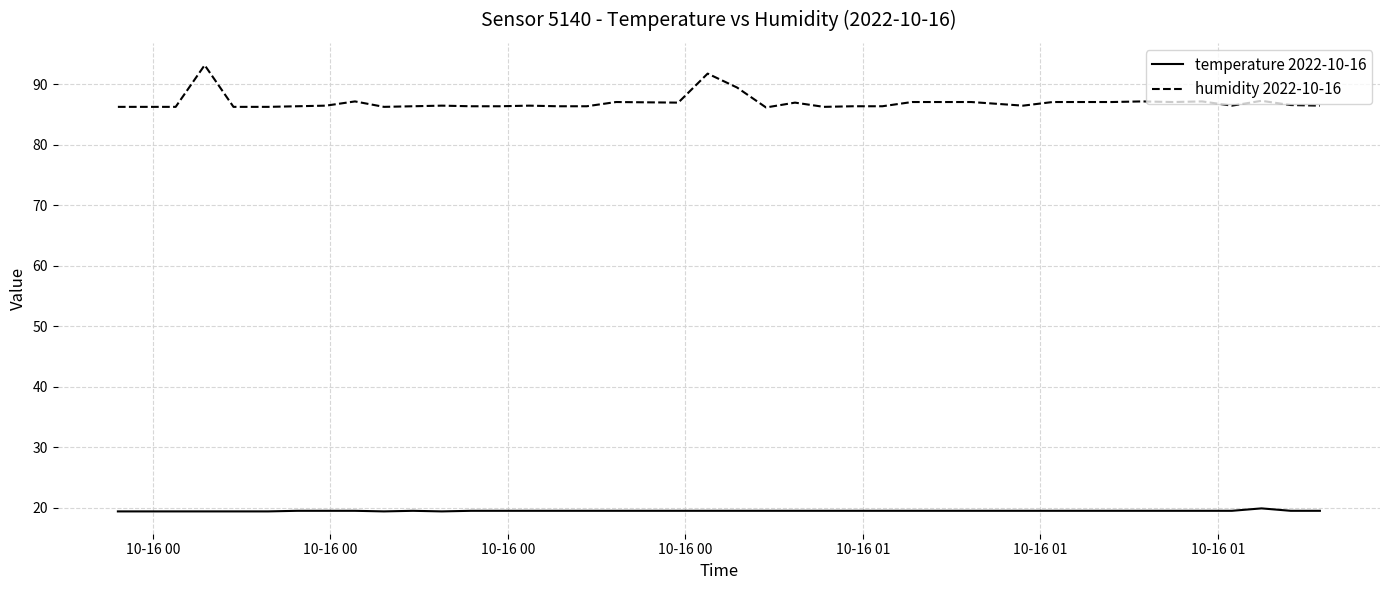

What is the lowest value of the humidity 2022-10-16 series?

86.2